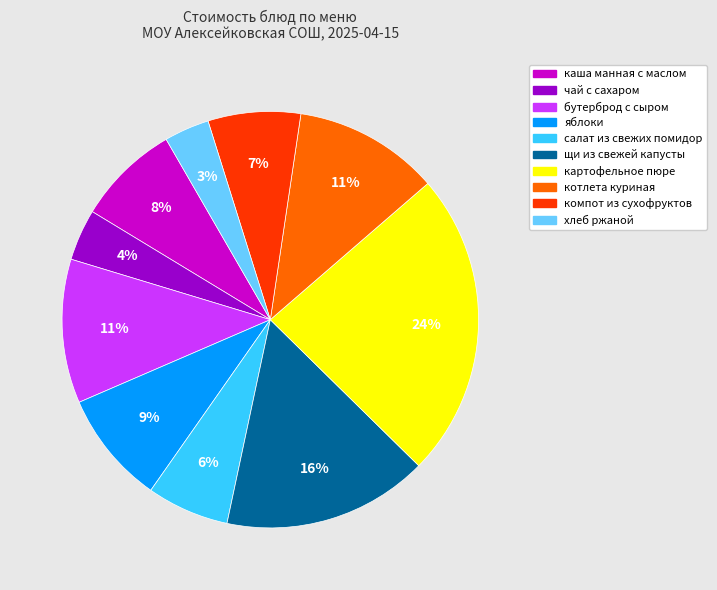

Which category has the biggest portion of the pie?

картофельное пюре